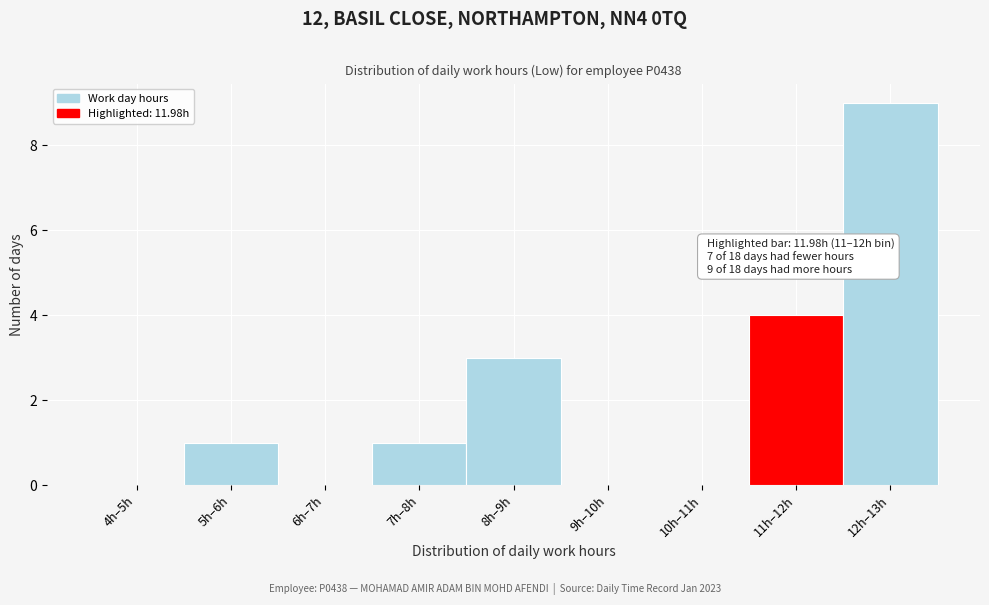

Reading left to right, transcribe all the data shown in this chart.

4h–5h=0	5h–6h=1	6h–7h=0	7h–8h=1	8h–9h=3	9h–10h=0	10h–11h=0	11h–12h=4	12h–13h=9